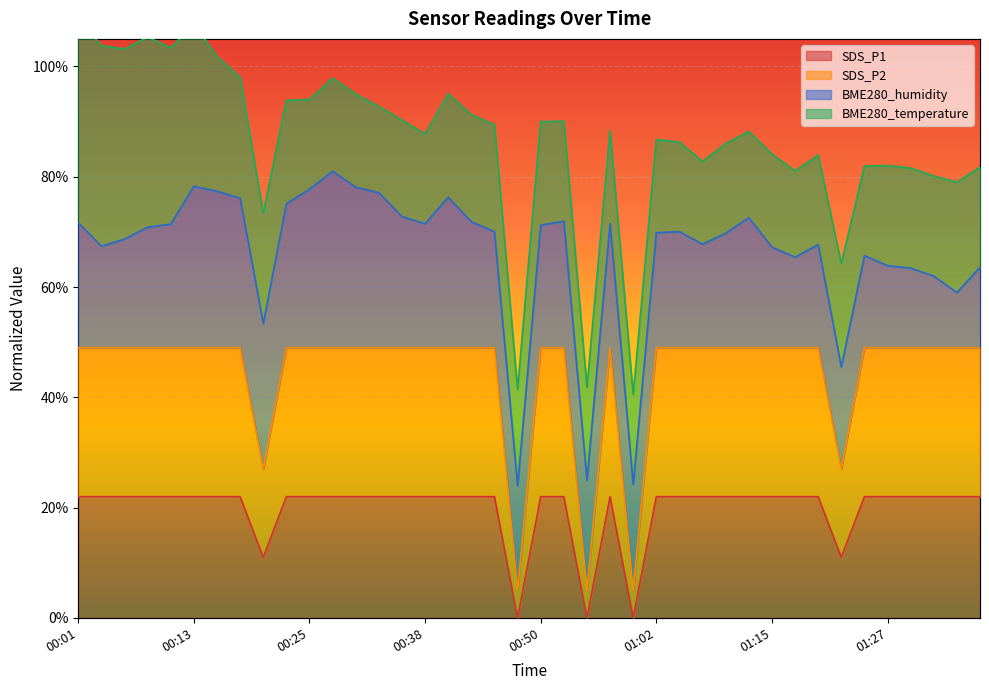

True or false: SDS_P2 and SDS_P1 cross at least once.

False